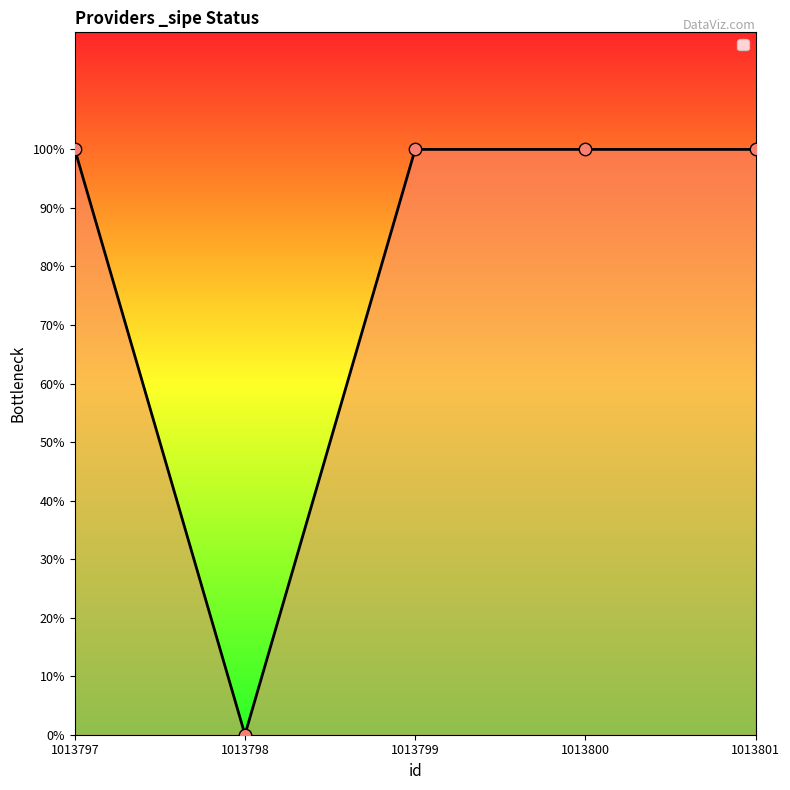

What is the change in value from 1013798 to 1013799?

+1